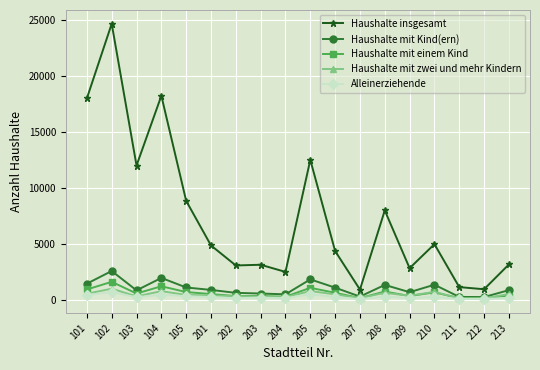

At which category does Haushalte insgesamt reach its first local valley?

103